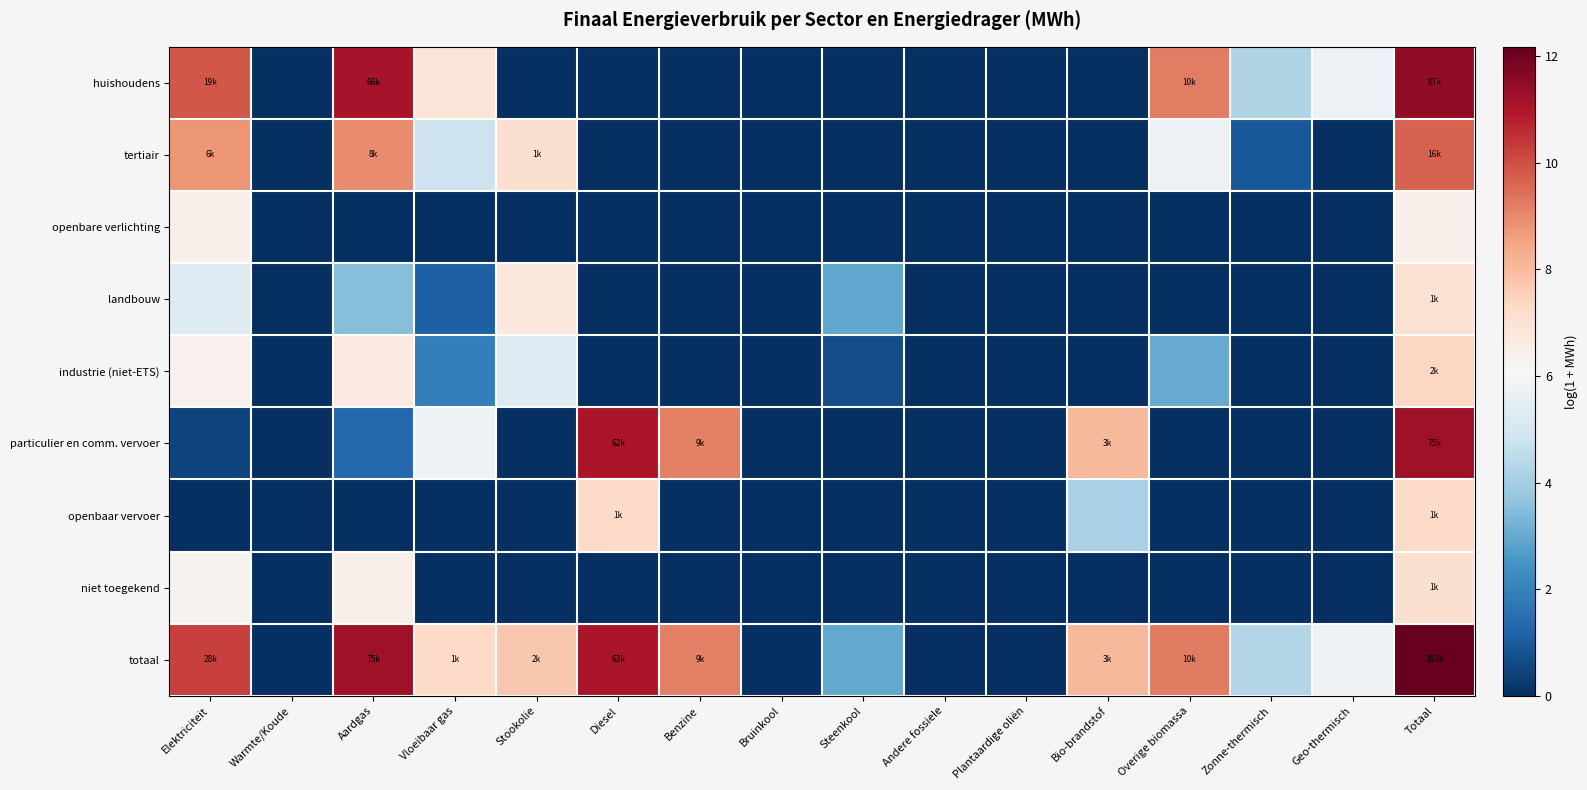

Which has a higher value, Elektriciteit or Totaal?

Totaal